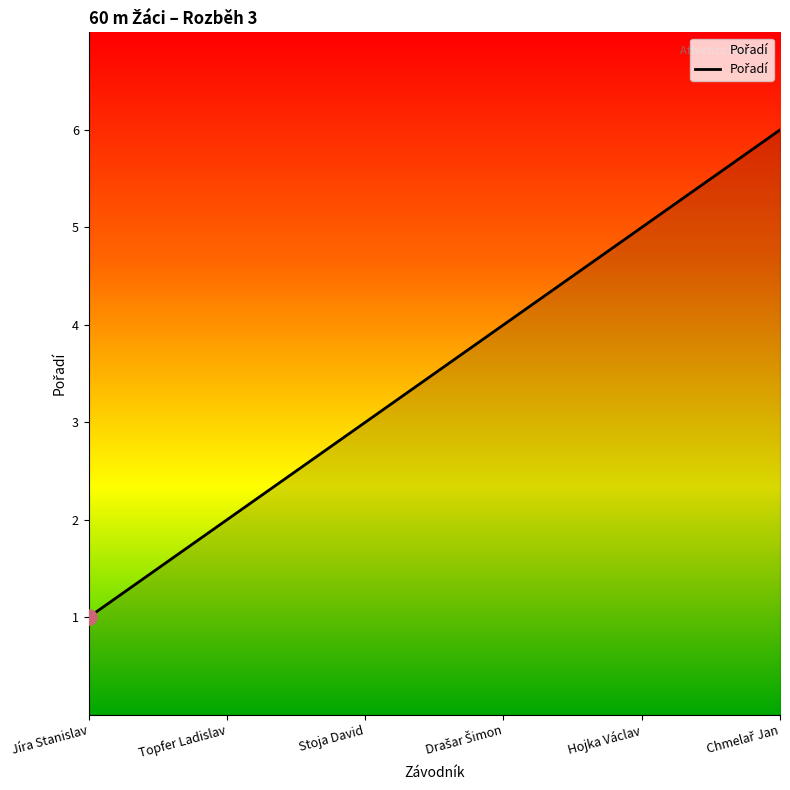

What is the change in value from Topfer Ladislav to Hojka Václav?

+3